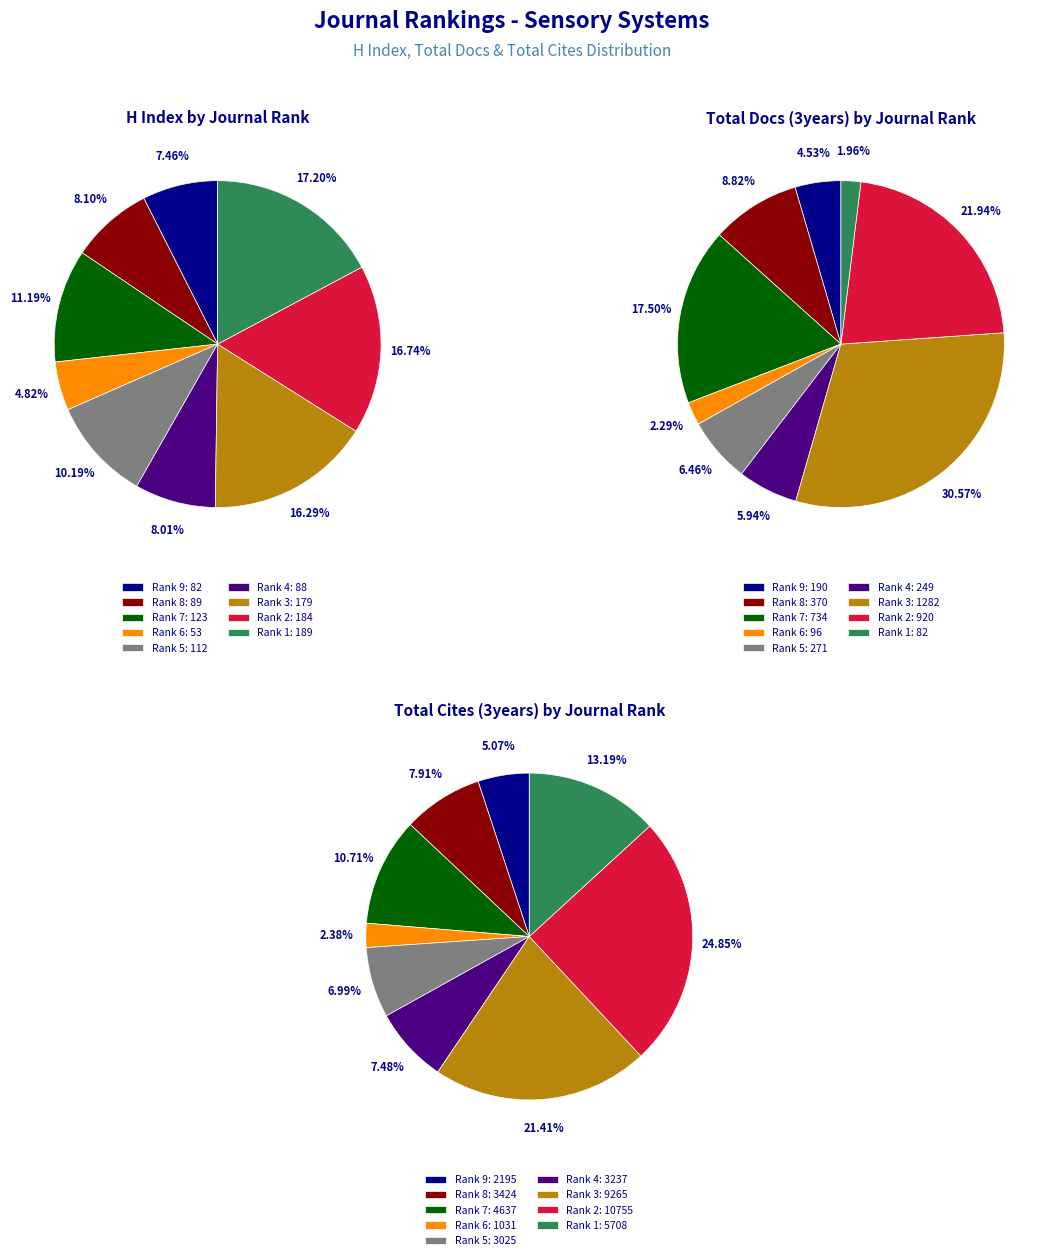

Is there any slice that represents more than half of the pie?

No